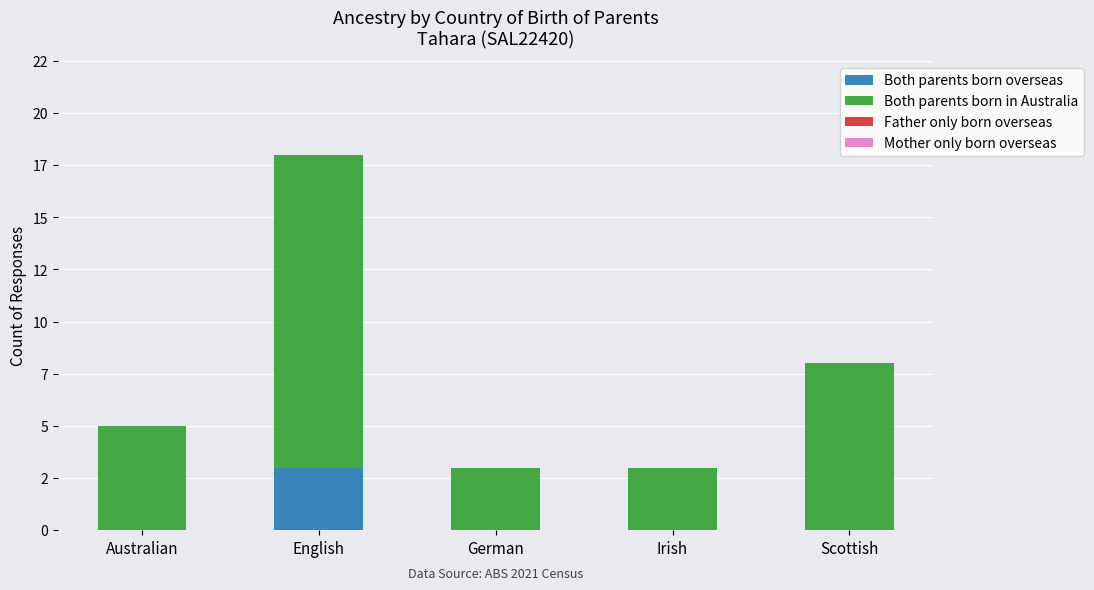

Which series has the widest spread of values?

Both parents born in Australia